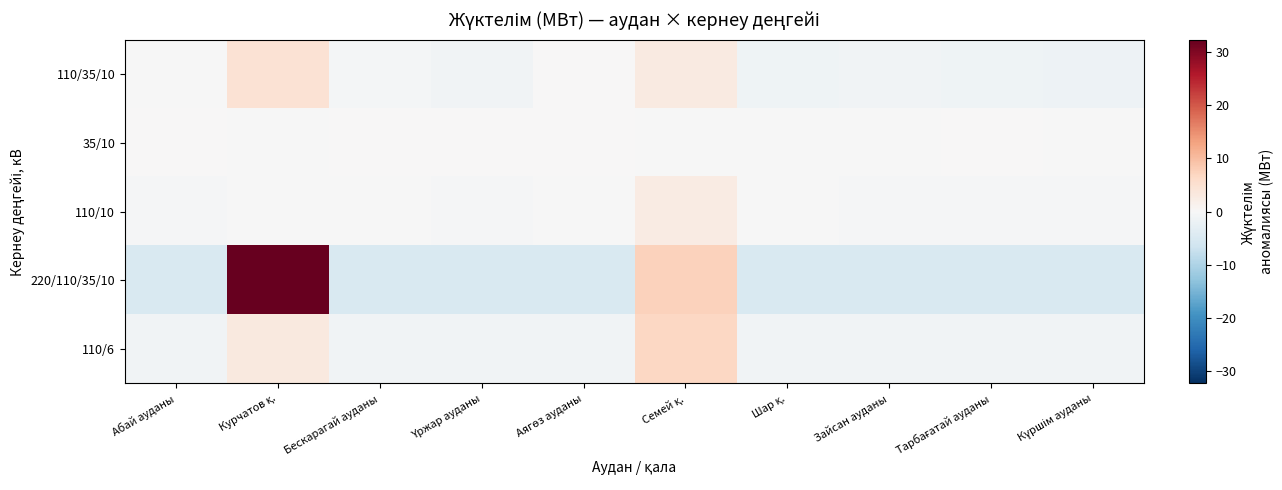

Reading right to left, what are all the values shown in this chart?

110/35/10: Күршім ауданы=-1.5	Тарбағатай ауданы=-1.5	Зайсан ауданы=-1.2	Шар қ.=-1.4	Семей қ.=2.8	Аягөз ауданы=0.2	Үржар ауданы=-1.1	Бескарагай ауданы=-0.7	Курчатов қ.=4.6	Абай ауданы=-0.1
35/10: Күршім ауданы=-0.0	Тарбағатай ауданы=0.0	Зайсан ауданы=-0.0	Шар қ.=-0.1	Семей қ.=-0.2	Аягөз ауданы=0.2	Үржар ауданы=0.1	Бескарагай ауданы=0.1	Курчатов қ.=-0.2	Абай ауданы=0.1
110/10: Күршім ауданы=-0.5	Тарбағатай ауданы=-0.5	Зайсан ауданы=-0.3	Шар қ.=-0.2	Семей қ.=2.7	Аягөз ауданы=-0.2	Үржар ауданы=-0.3	Бескарагай ауданы=-0.2	Курчатов қ.=-0.1	Абай ауданы=-0.5
220/110/35/10: Күршім ауданы=-5.0	Тарбағатай ауданы=-5.0	Зайсан ауданы=-5.0	Шар қ.=-5.0	Семей қ.=7.5	Аягөз ауданы=-5.0	Үржар ауданы=-5.0	Бескарагай ауданы=-5.0	Курчатов қ.=32.3	Абай ауданы=-5.0
110/6: Күршім ауданы=-1.2	Тарбағатай ауданы=-1.2	Зайсан ауданы=-1.2	Шар қ.=-1.2	Семей қ.=6.6	Аягөз ауданы=-1.2	Үржар ауданы=-1.2	Бескарагай ауданы=-1.2	Курчатов қ.=3.0	Абай ауданы=-1.2